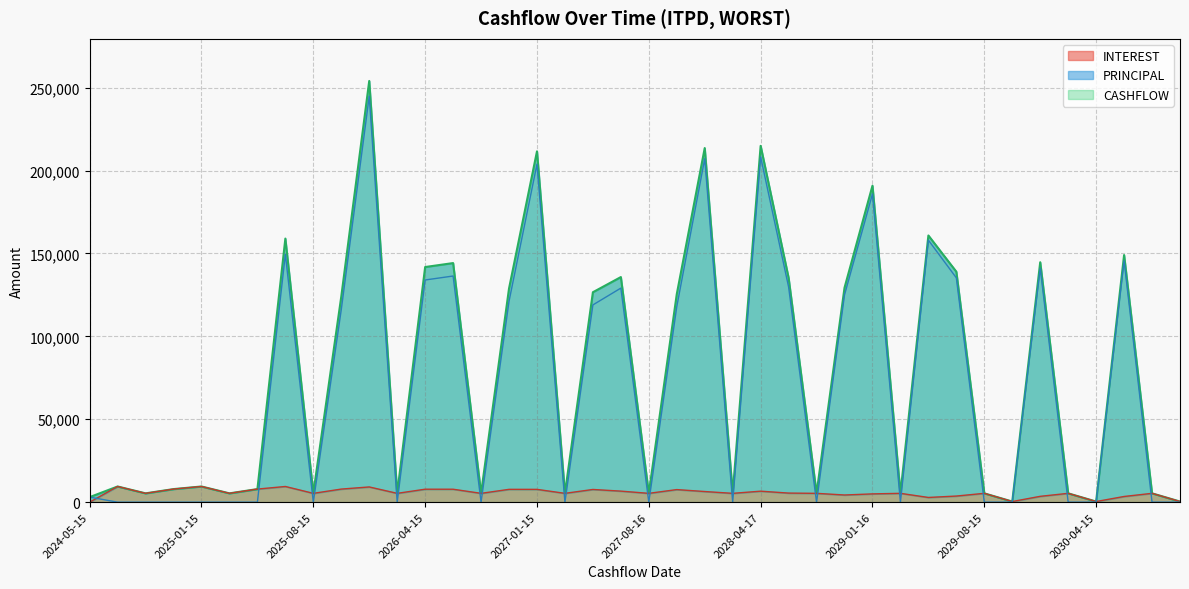

Which series has the widest spread of values?

CASHFLOW